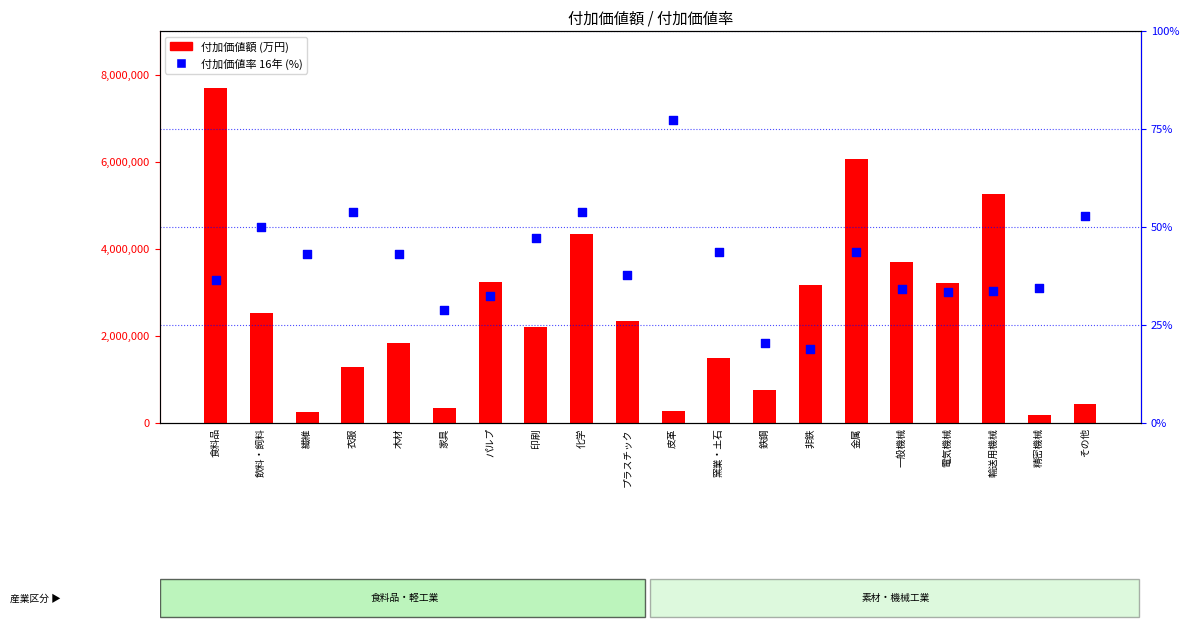

What is the total value across all series at 精密機械?

182454.5